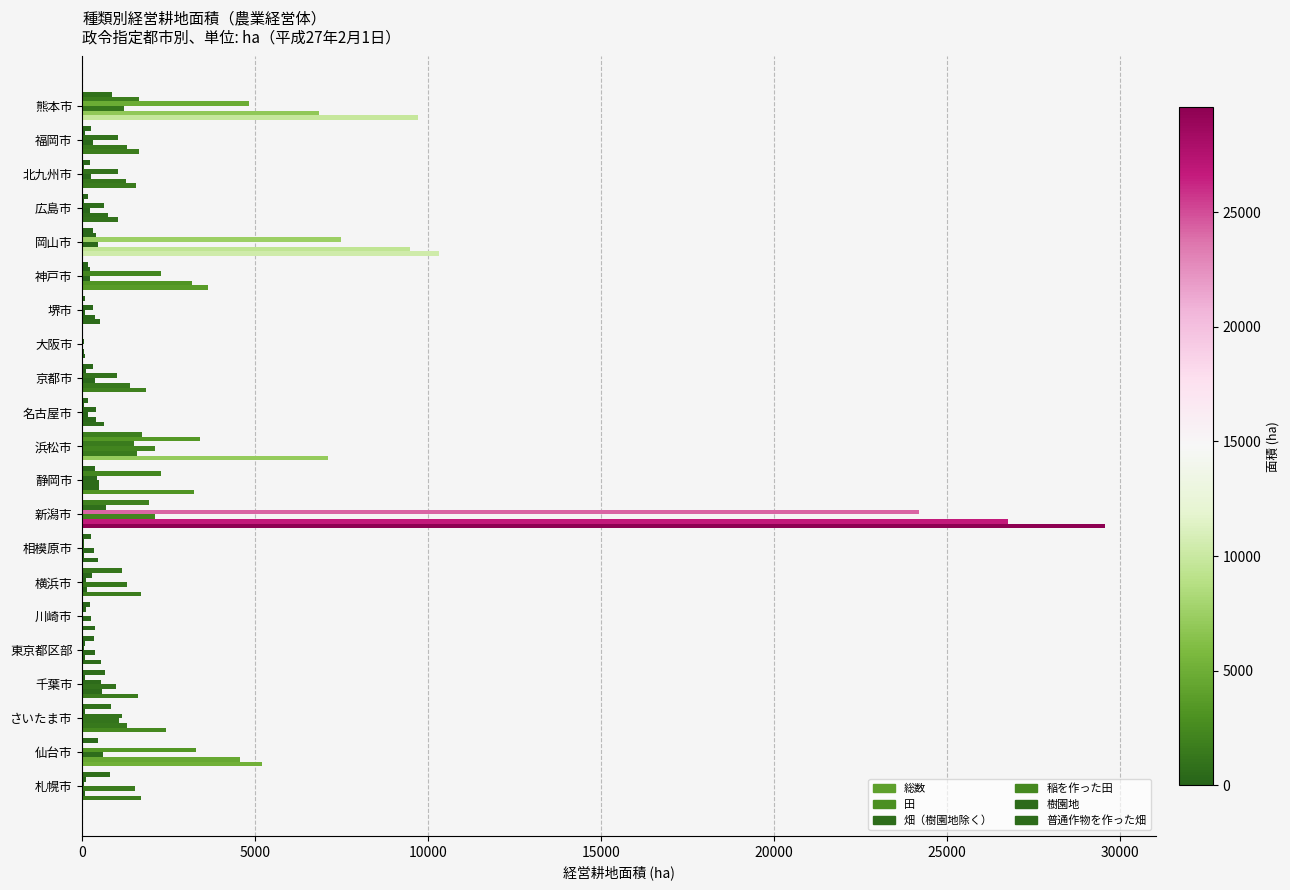

List the series in order of their peak value, highest first.

総数, 田, 稲を作った田, 樹園地, 畑（樹園地除く）, 普通作物を作った畑